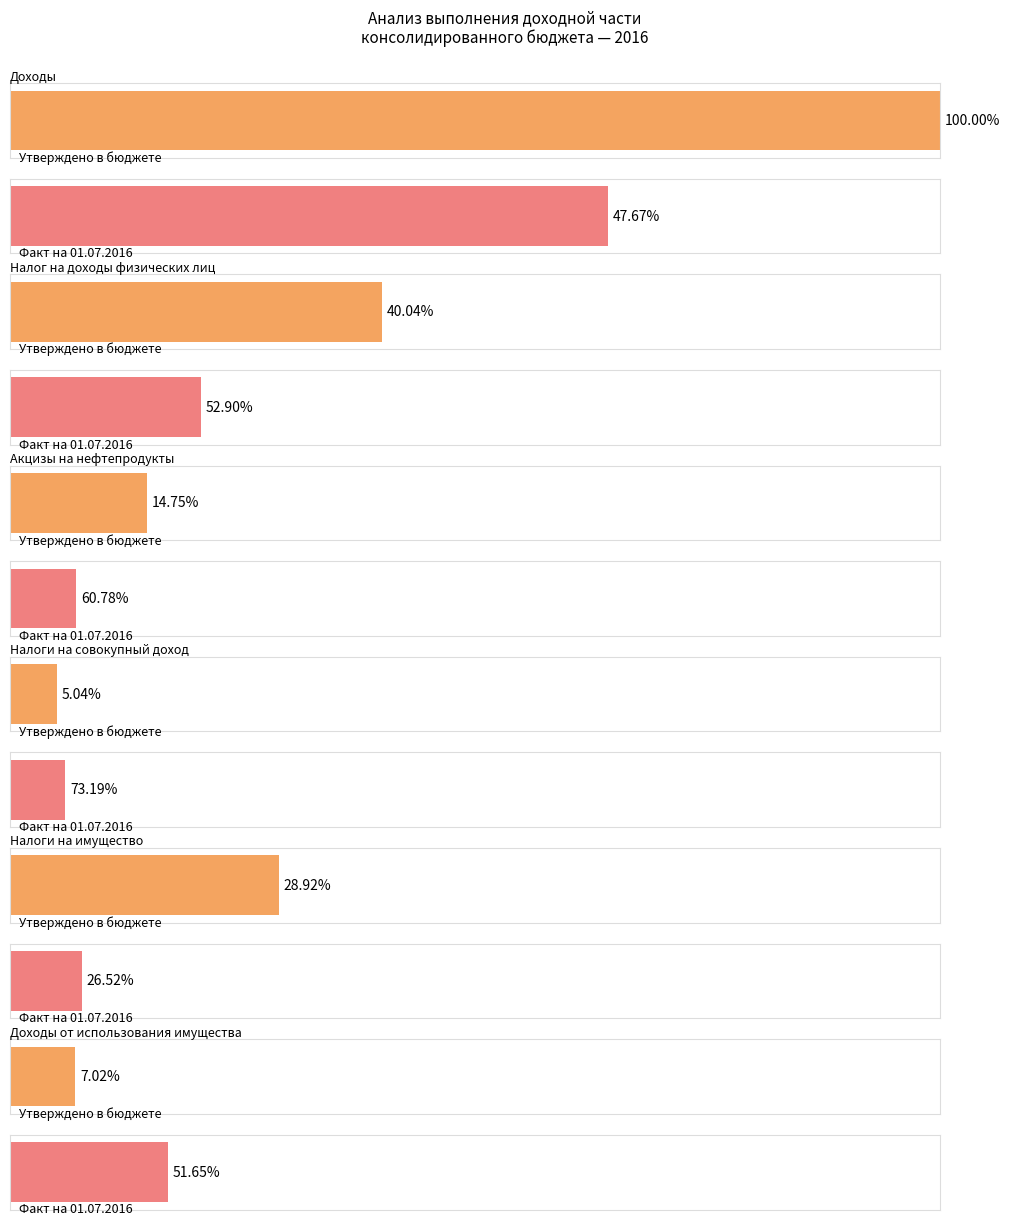

How many categories are shown in the chart?

6